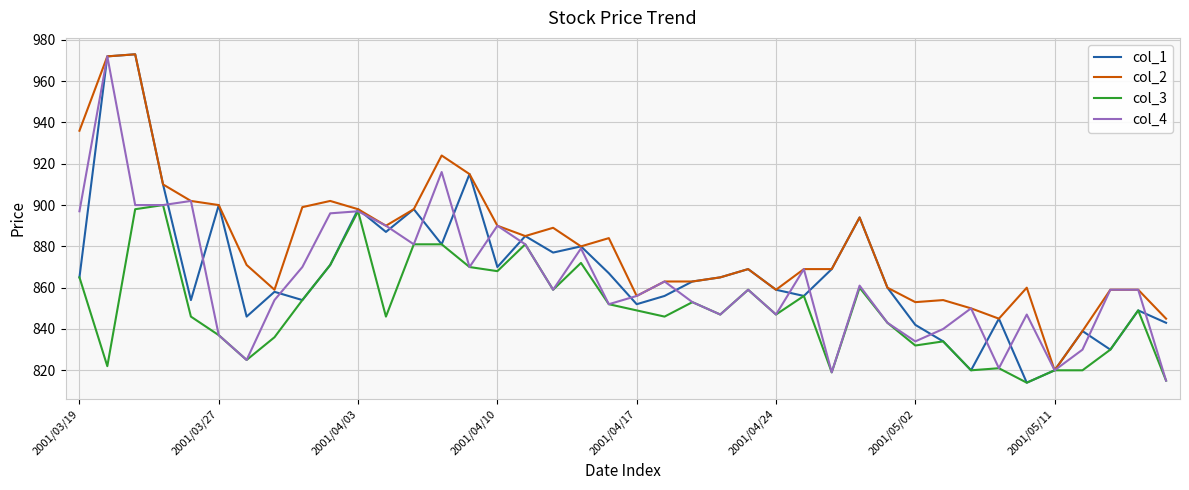

Which series has the largest total across all categories?

col_2